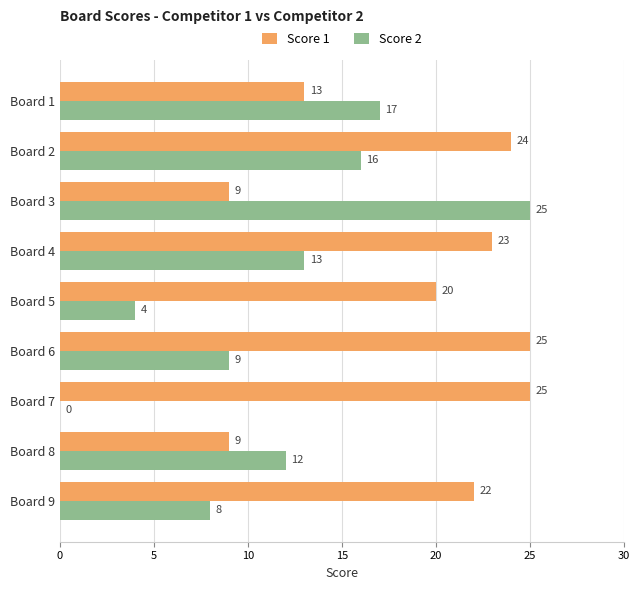

Which series changed the most between Board 8 and Board 7?

Score 1